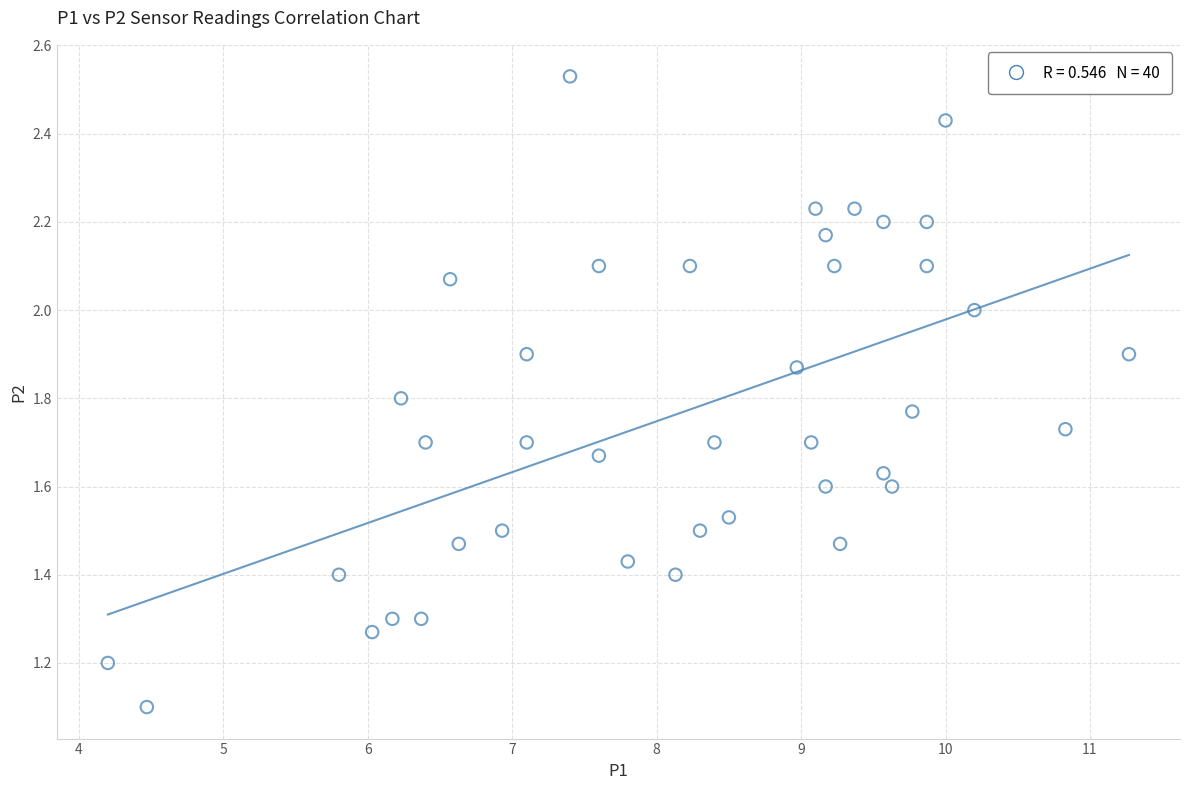

What Y value in the scatter plot is closest to 1?

1.1